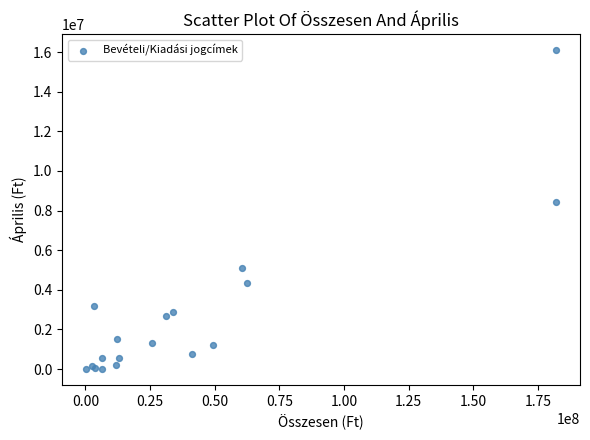

What Y value in the scatter plot is closest to 8052288?

8426672